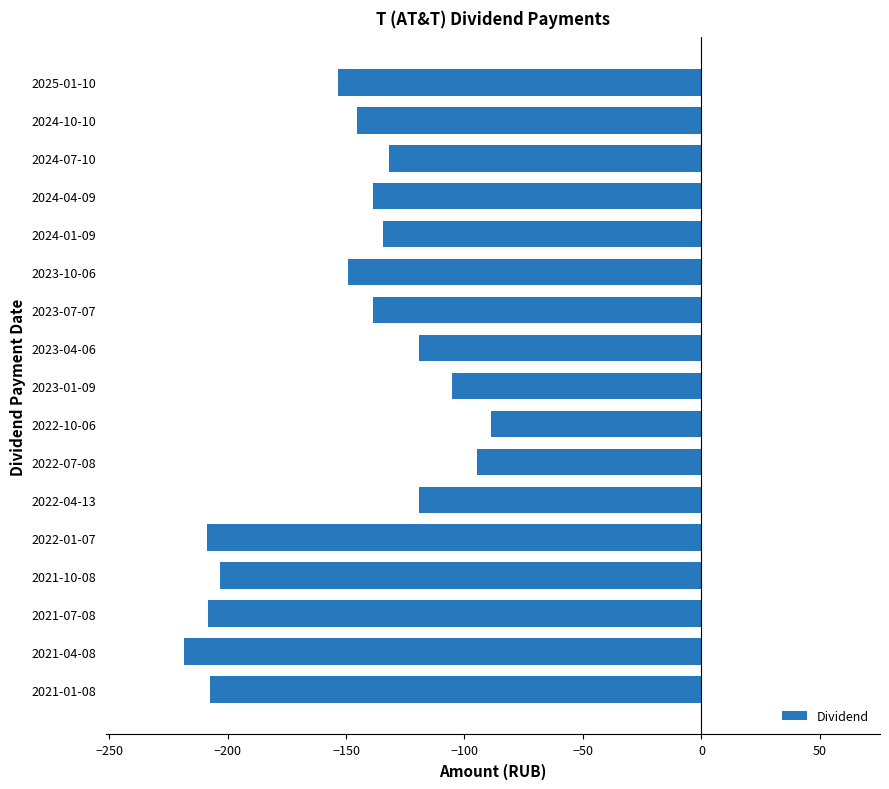

What is the difference between the second highest and second lowest values?

114.2